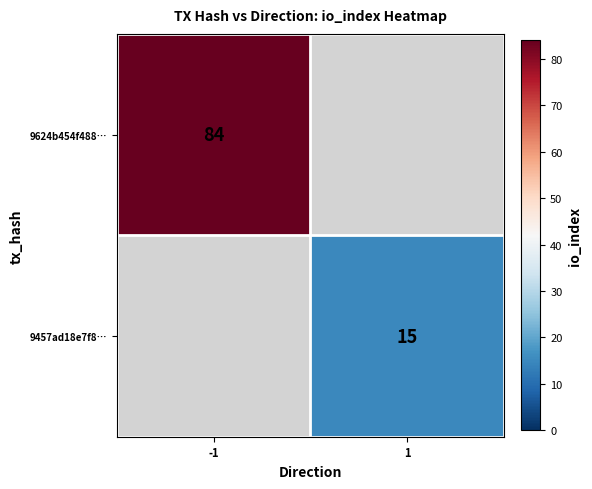

True or false: 9624b454f488… has a value of 84 at -1.

True